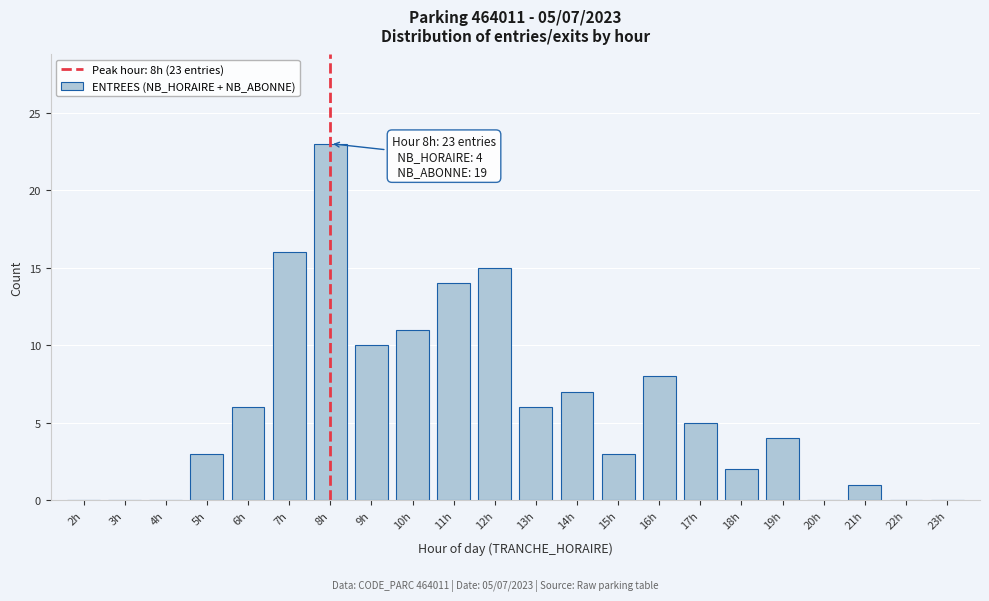

Reading left to right, what are all the values shown in this chart?

2h=0	3h=0	4h=0	5h=3	6h=6	7h=16	8h=23	9h=10	10h=11	11h=14	12h=15	13h=6	14h=7	15h=3	16h=8	17h=5	18h=2	19h=4	20h=0	21h=1	22h=0	23h=0